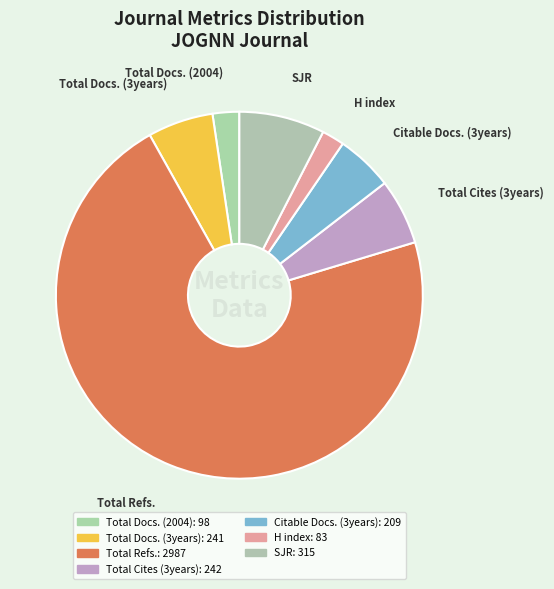

Is Citable Docs. (3years) the majority of the pie?

No